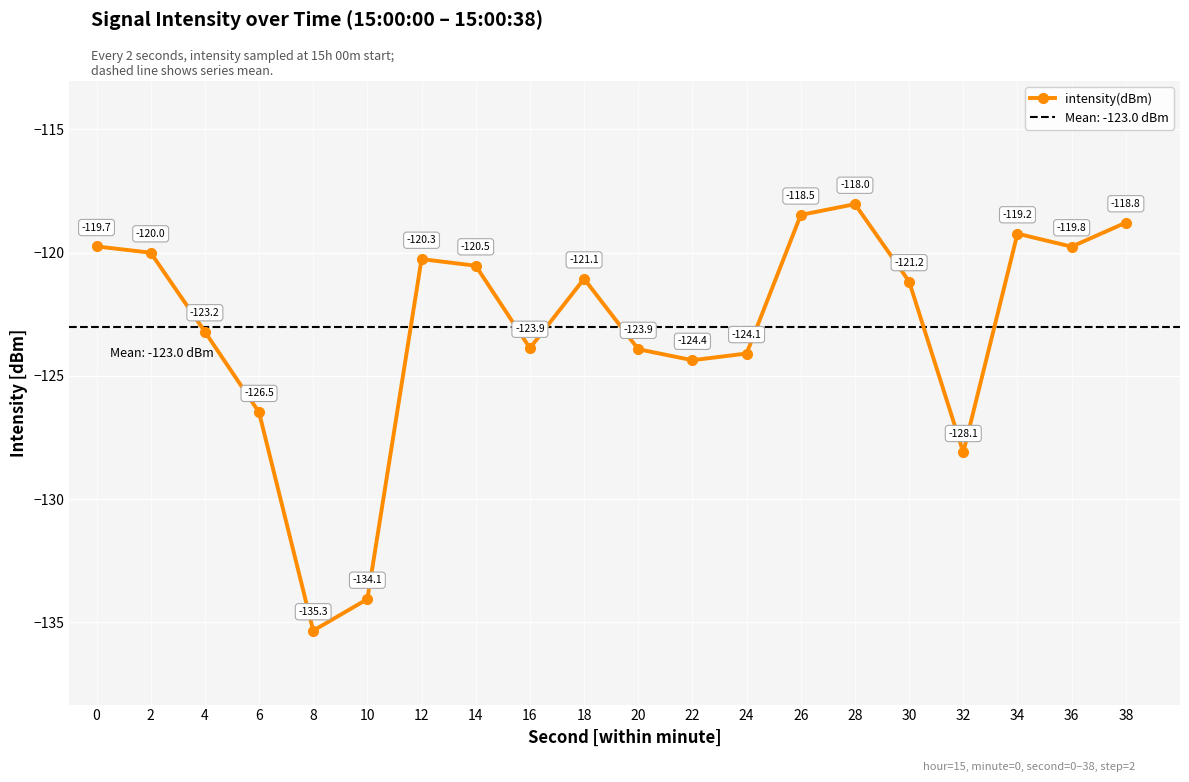

The chart shows a value of -205.5 at 22. True or false?

False